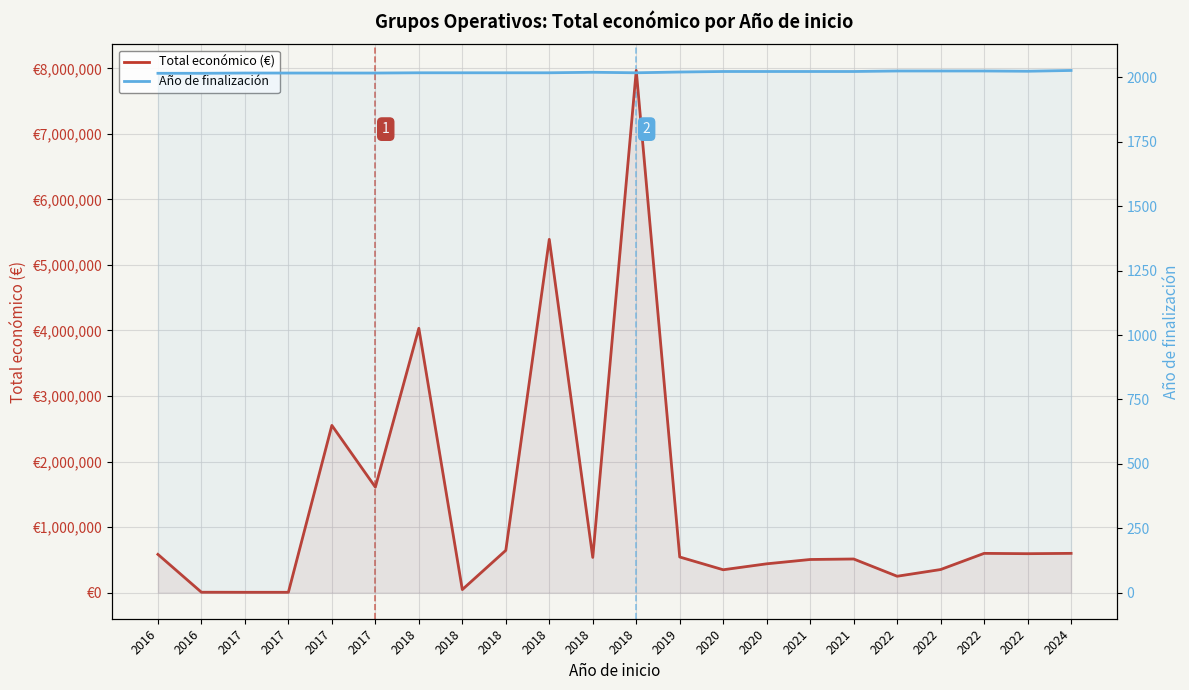

Which series changed the most between 2017 and 2022?

Total económico (€)